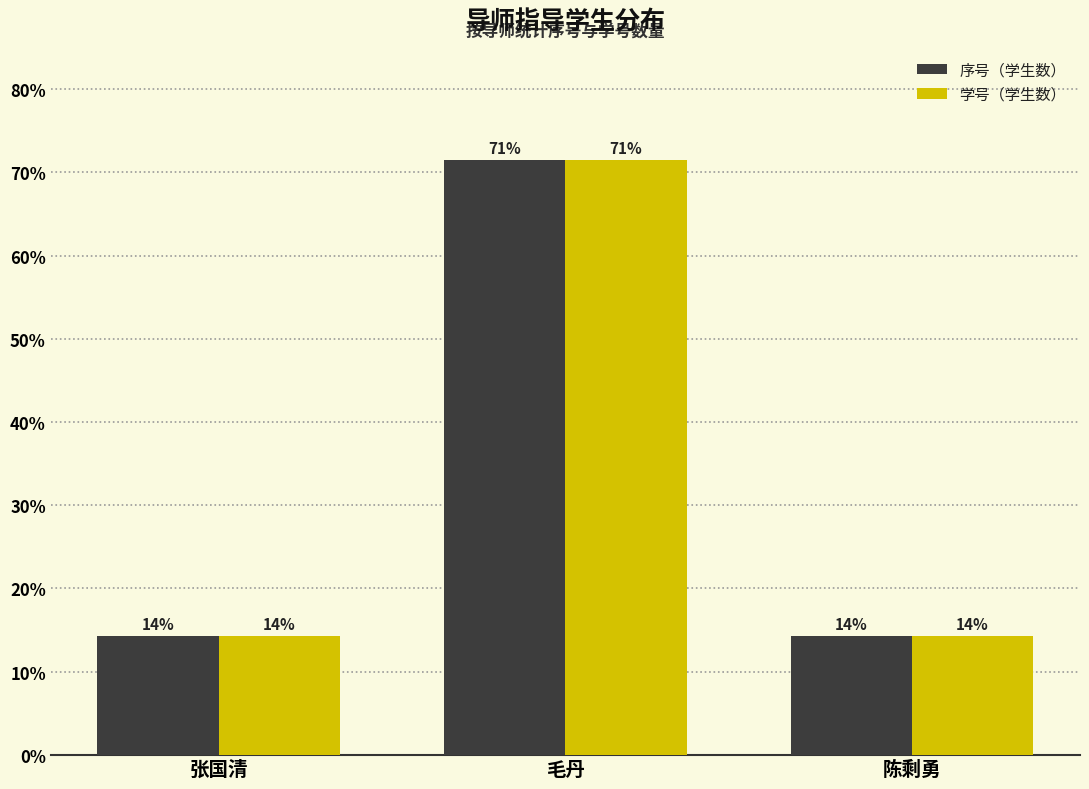

What are all the series names shown in the legend?

序号（学生数）, 学号（学生数）